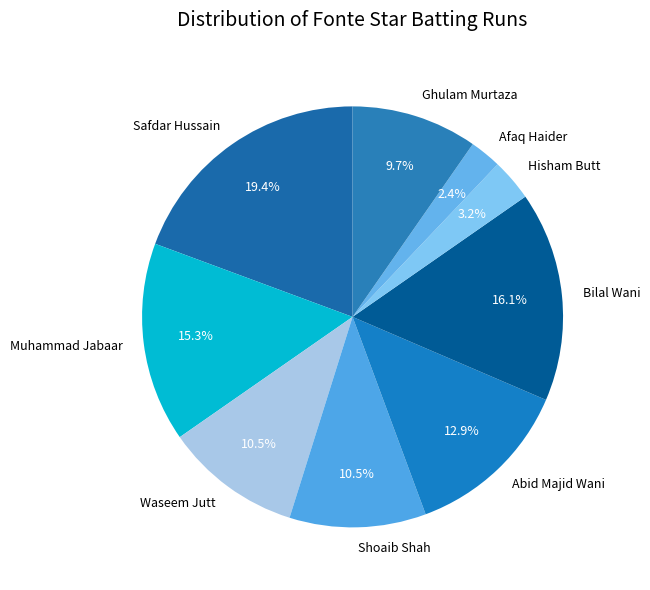

Between Muhammad Jabaar and Bilal Wani, which is larger?

Bilal Wani